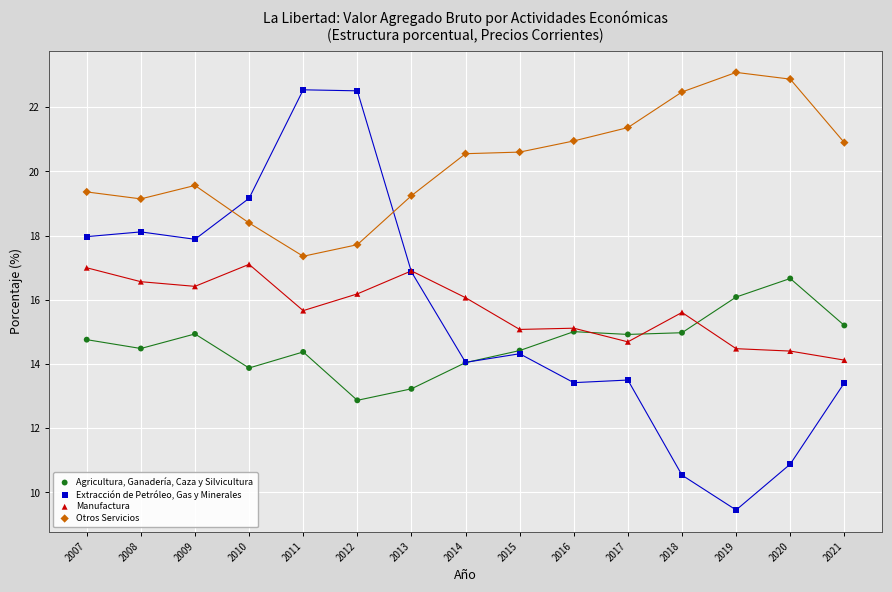

Which series has the widest spread of Y values?

Extracción de Petróleo, Gas y Minerales